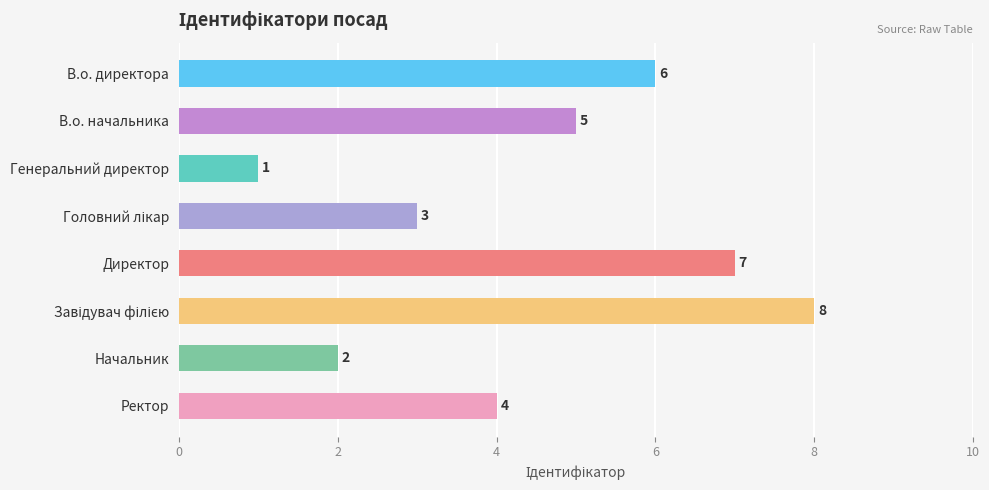

What is the change in value from Генеральний директор to Ректор?

+3